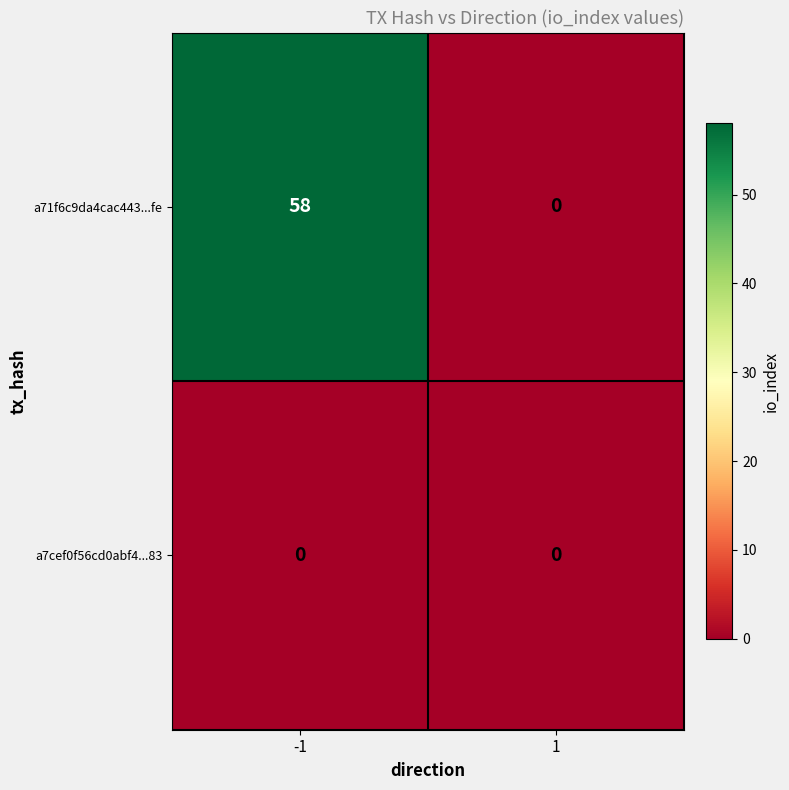

Rank the series by their maximum value, from highest to lowest.

a71f6c9da4cac443...fe, a7cef0f56cd0abf4...83